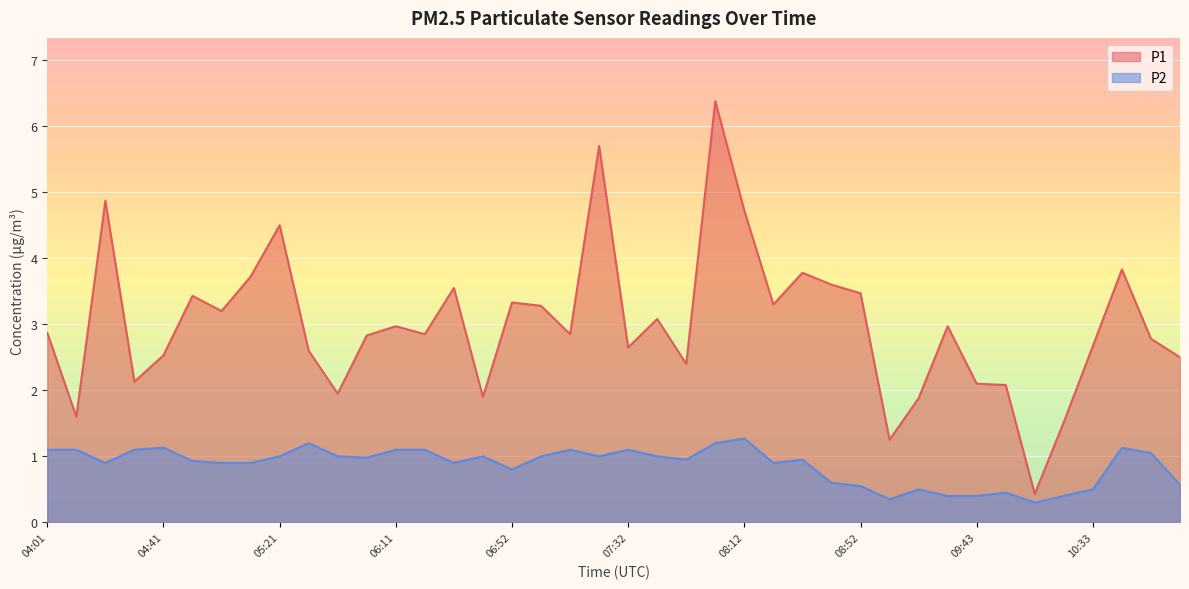

What is the label of the 38th point from the left?

10:43